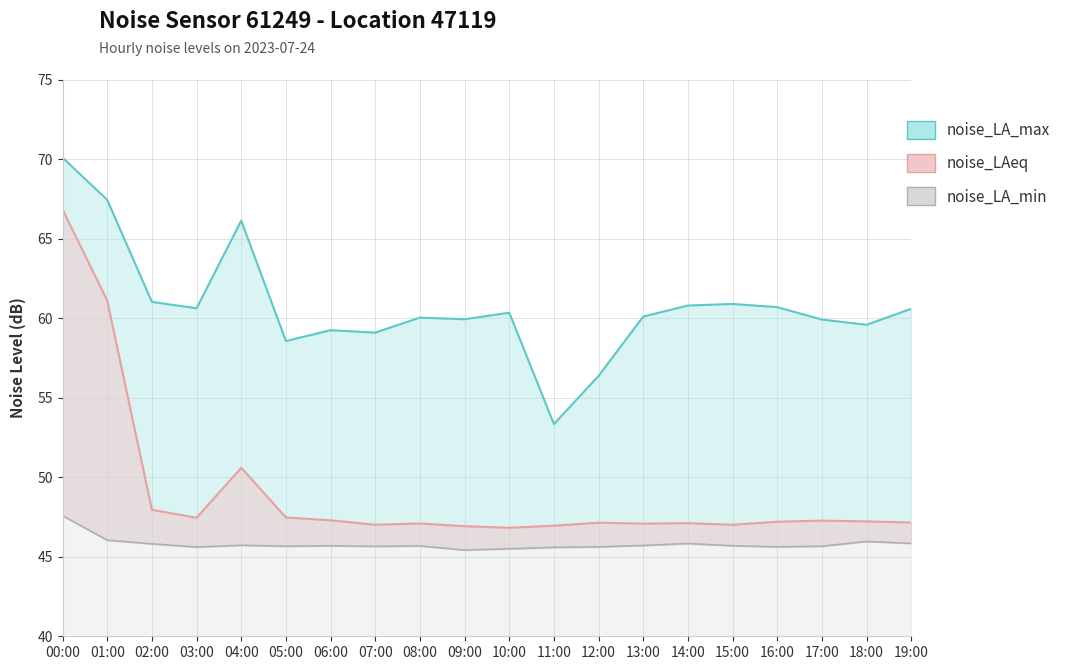

What is the total value across all series at 00:00?

184.5